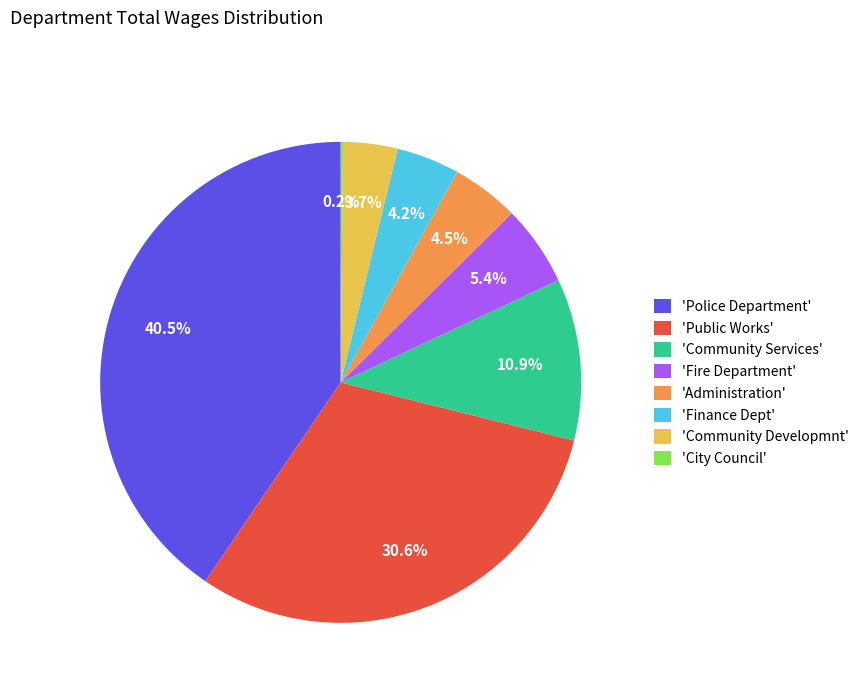

Does 'Public Works' account for over 50% of the chart?

No